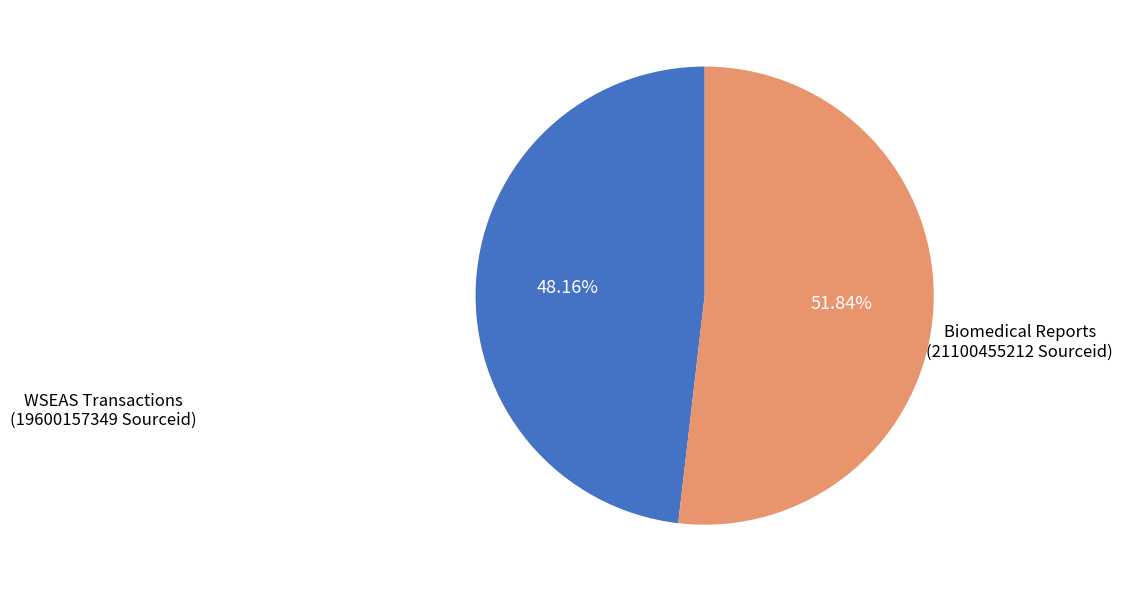

Is there any slice that represents more than half of the pie?

Yes